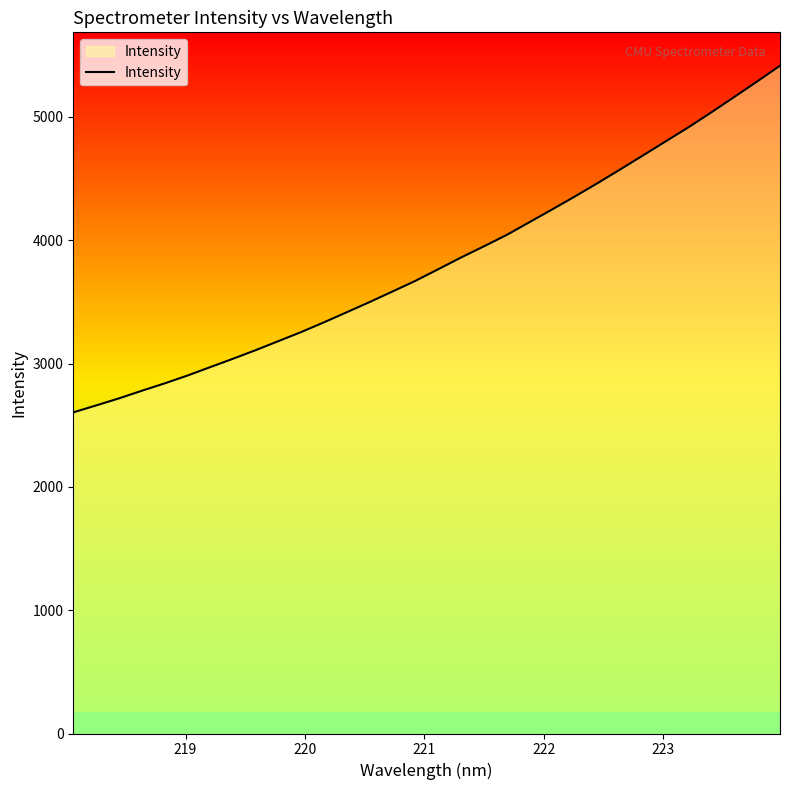

True or false: the data has more than 2 interior local peaks.

False